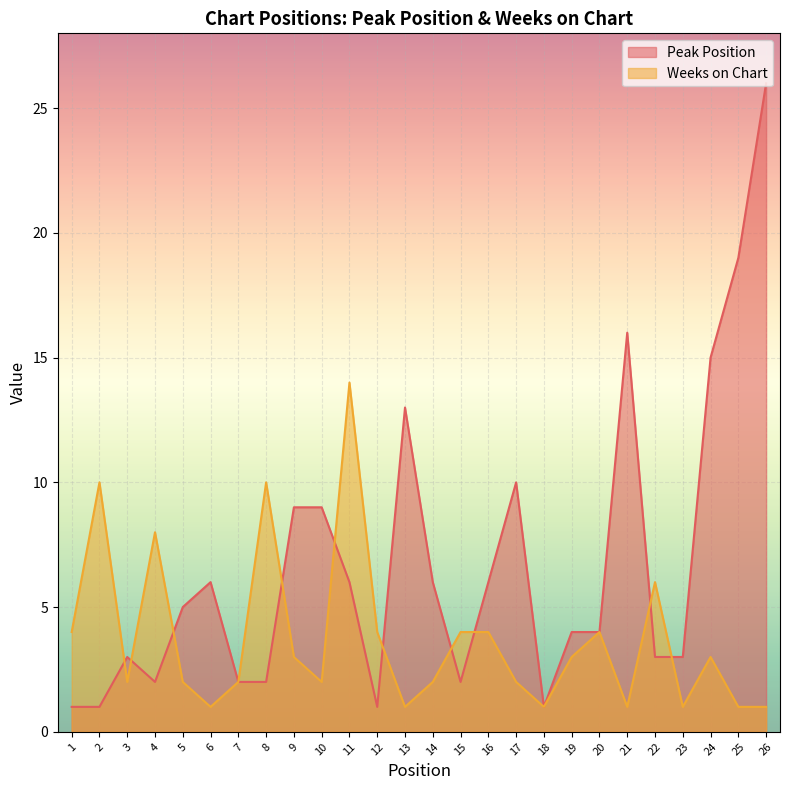

Which series has the largest total across all categories?

Peak Position